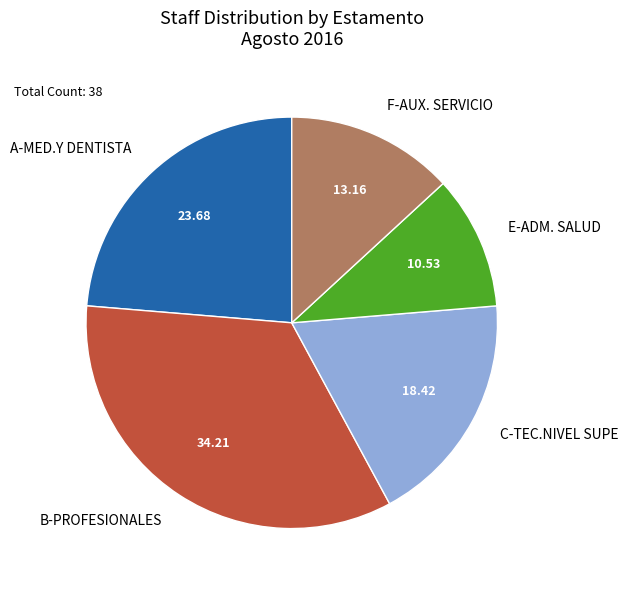

Does F-AUX. SERVICIO account for over 50% of the chart?

No